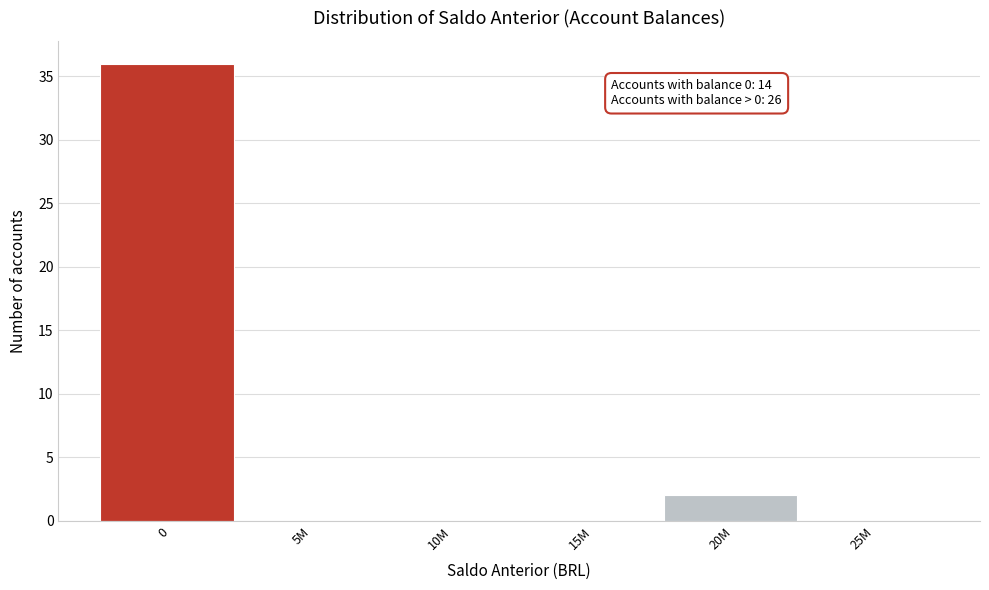

Reading left to right, what are all the values shown in this chart?

0=36	5M=0	10M=0	15M=0	20M=2	25M=0